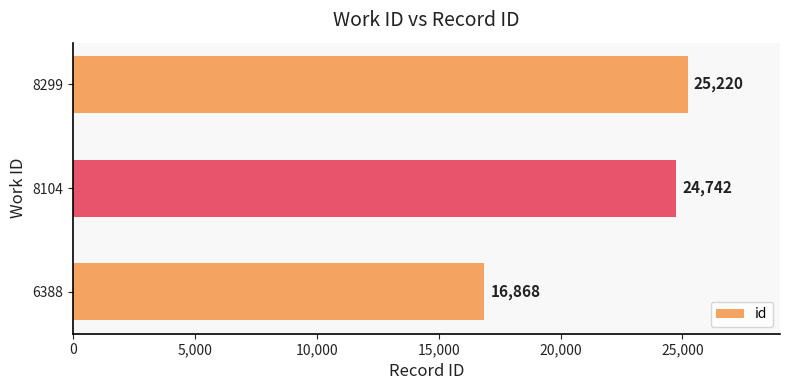

What is the change in value from 6388 to 8299?

+8352